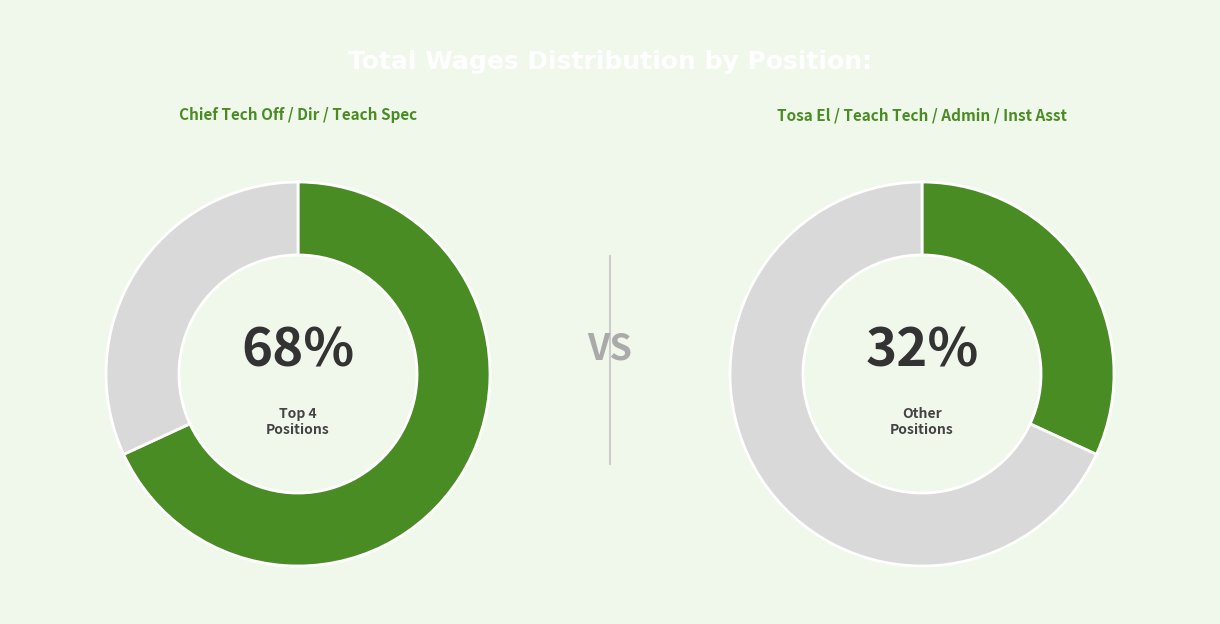

Is Teacher On Spec Assign-Spec Pr the majority of the pie?

No